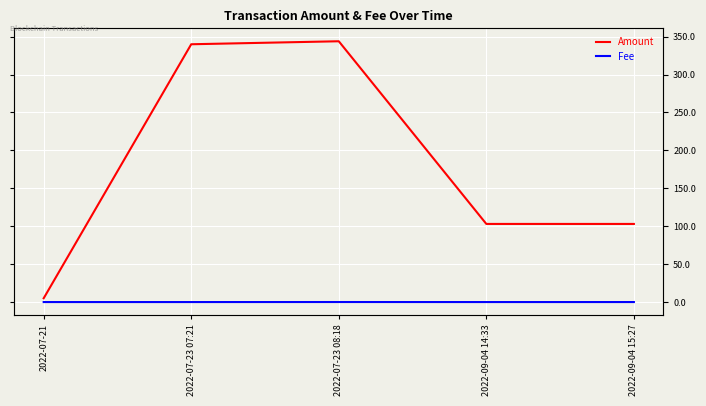

Which series has the largest range (max minus min)?

Amount